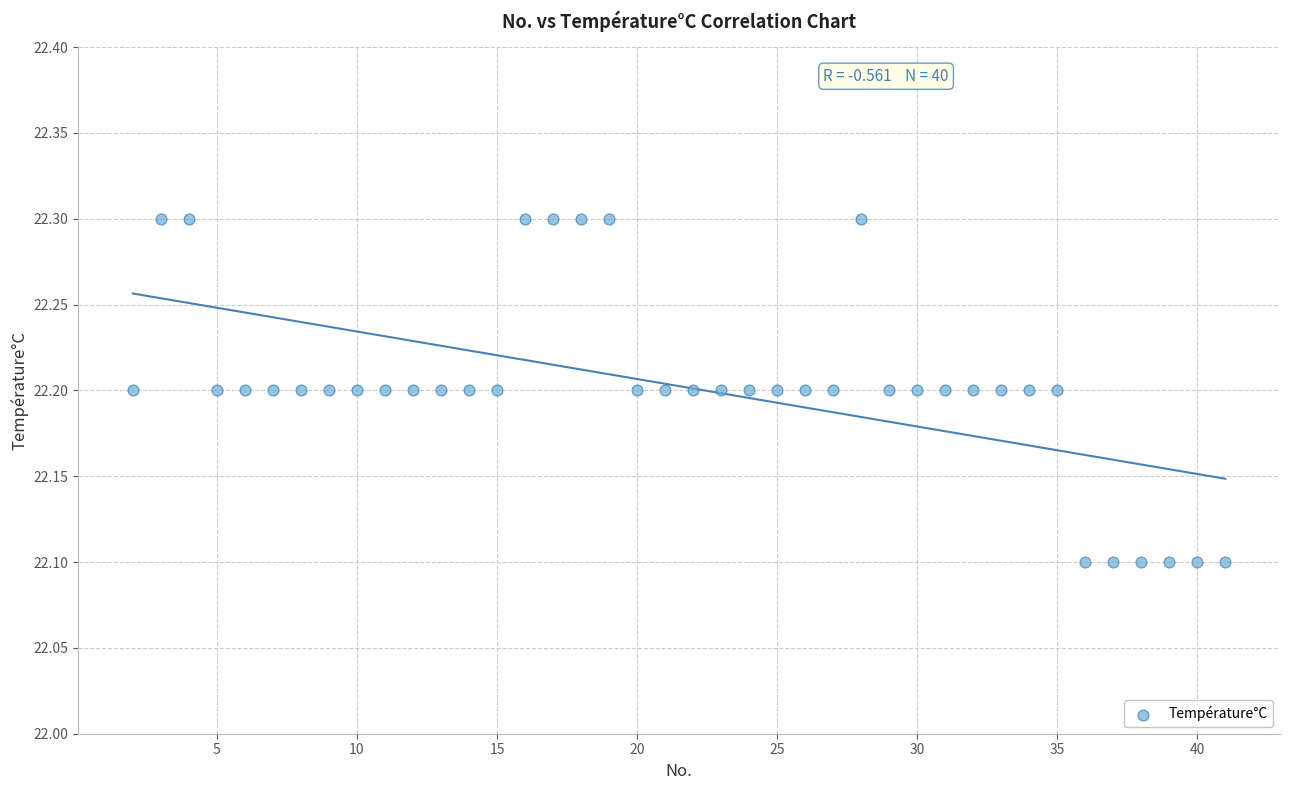

What is the range of X values (max minus min)?

39.0